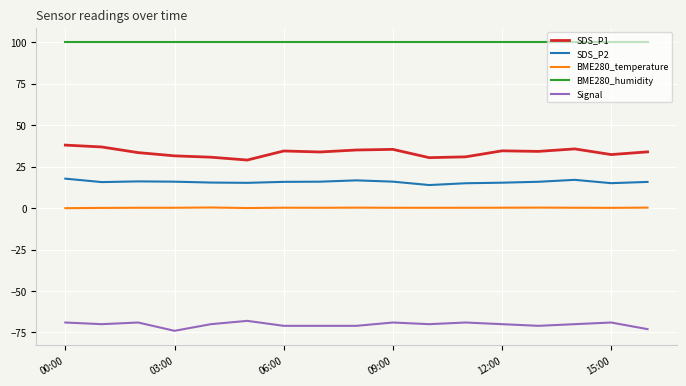

How many series are shown in this chart?

5